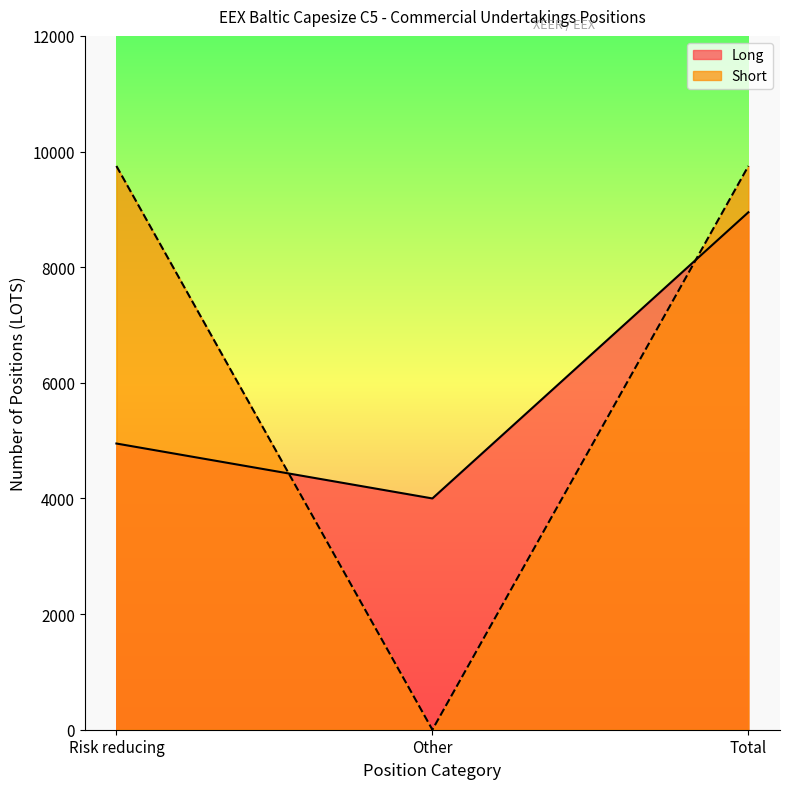

Count the Long values in the range 4000 to 8950.

3